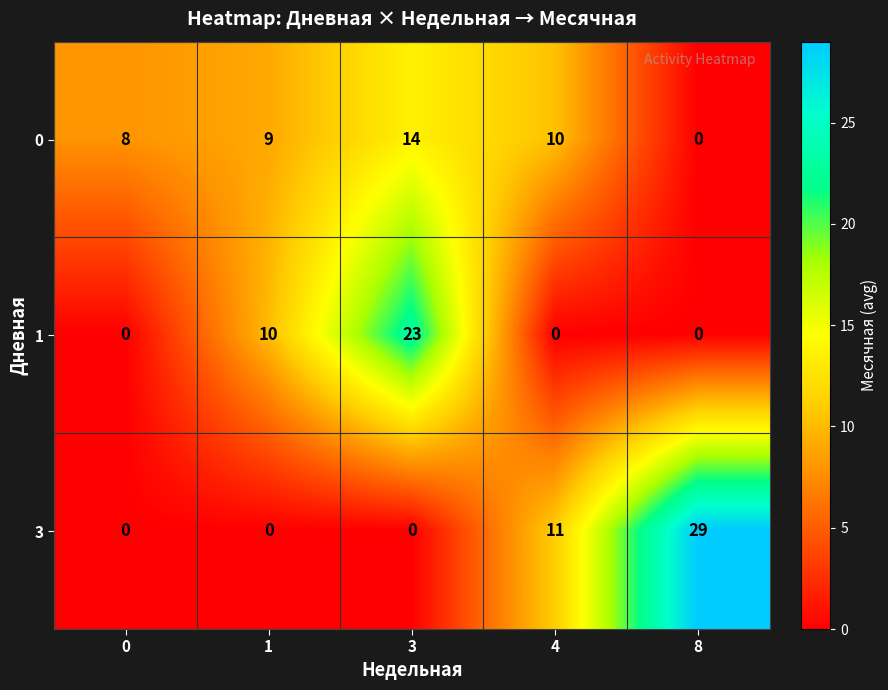

Reading right to left, extract all data points from this chart.

0: 0	10	14	9	8
1: 0	0	23	10	0
3: 29	11	0	0	0